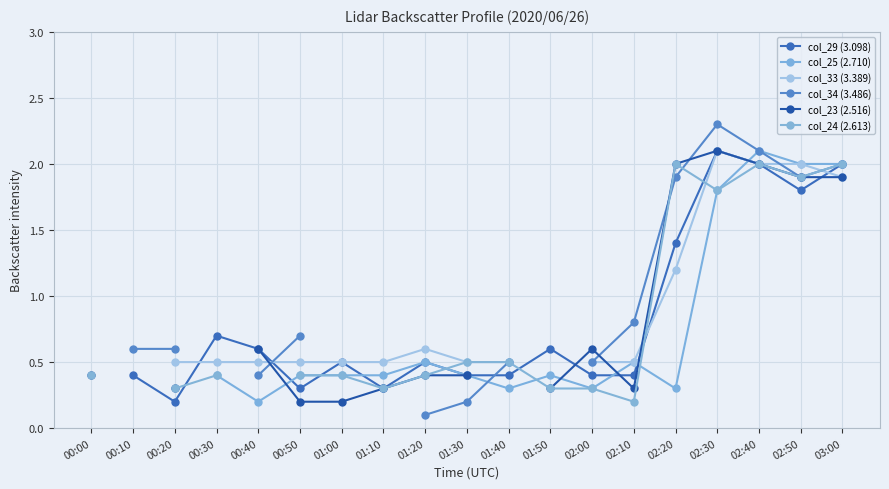

Is this an area chart (filled region under the line)?

No